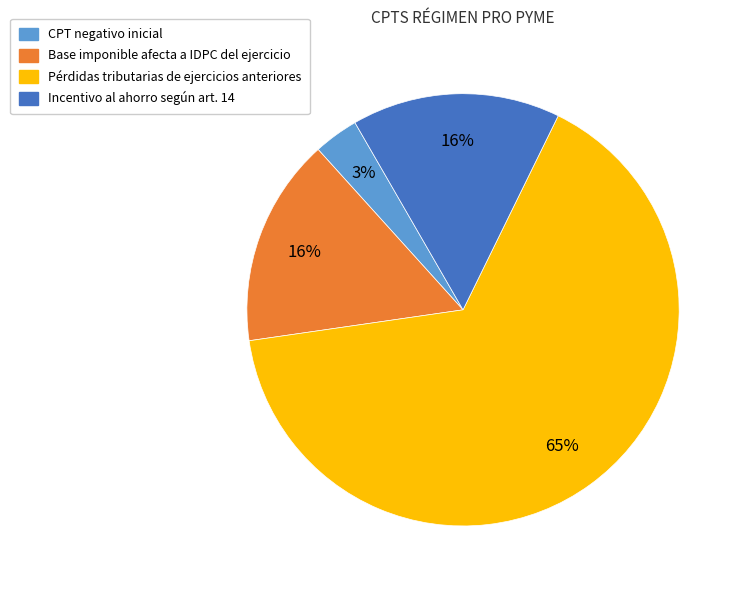

To the nearest percent, what percentage of the pie is Base imponible afecta a IDPC del ejercicio?

16%